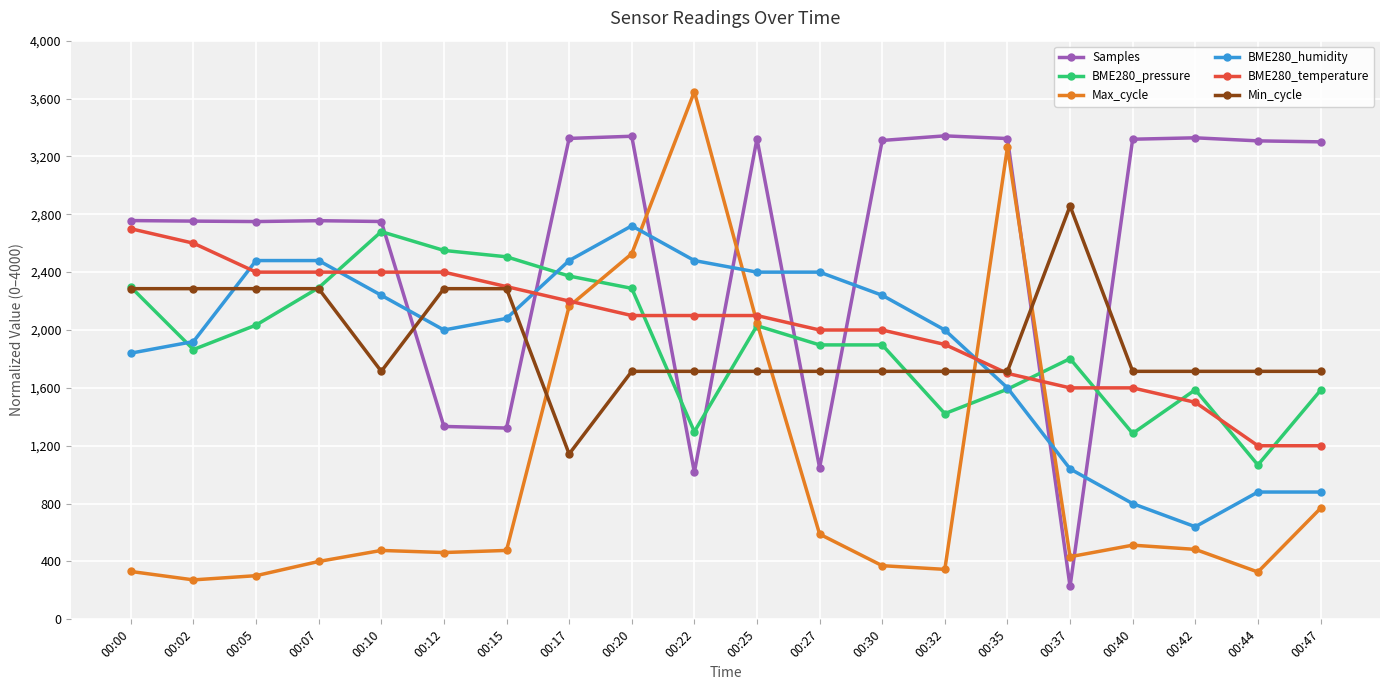

Where does the Samples series first go above 3300?

00:17